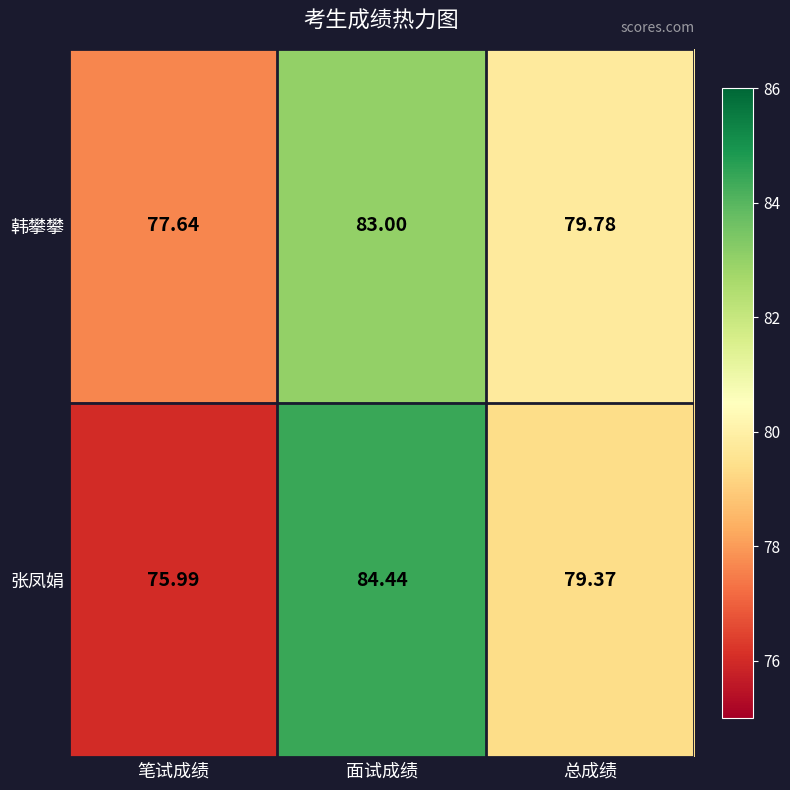

List the series in order of their overall mean, highest first.

韩攀攀, 张凤娟